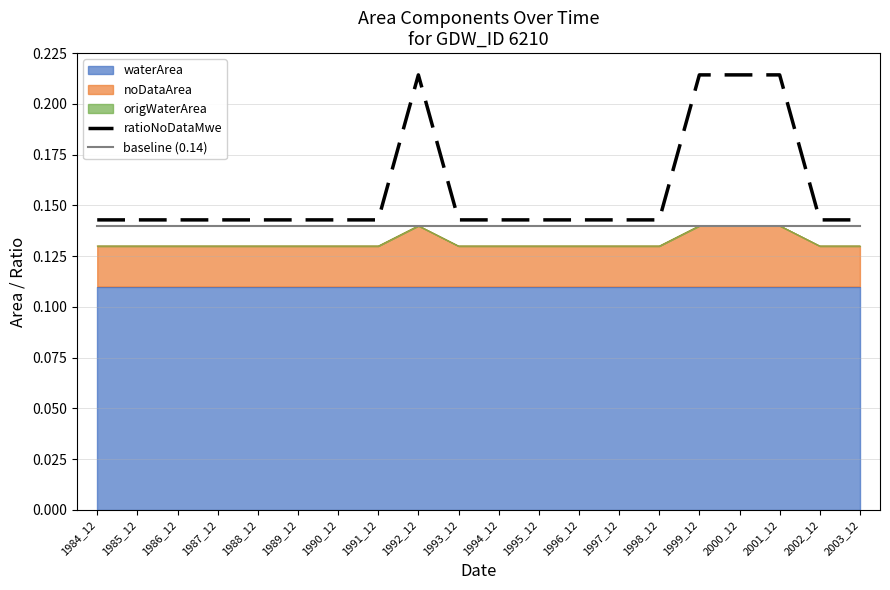

At which category does ratioNoDataMwe reach its first local peak?

1992_12